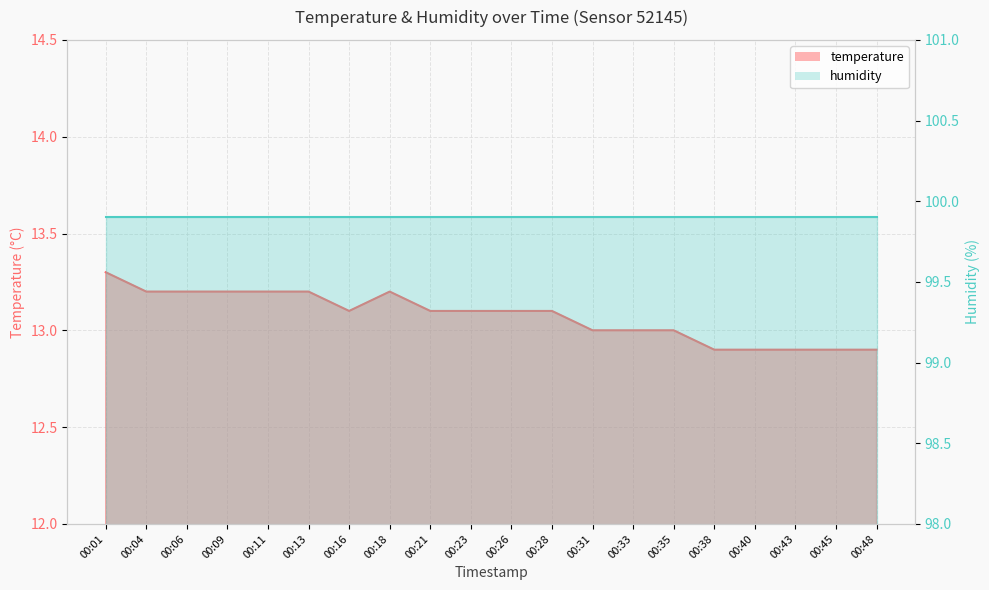

What is the change in value from 00:01 to 00:31?

-0.3